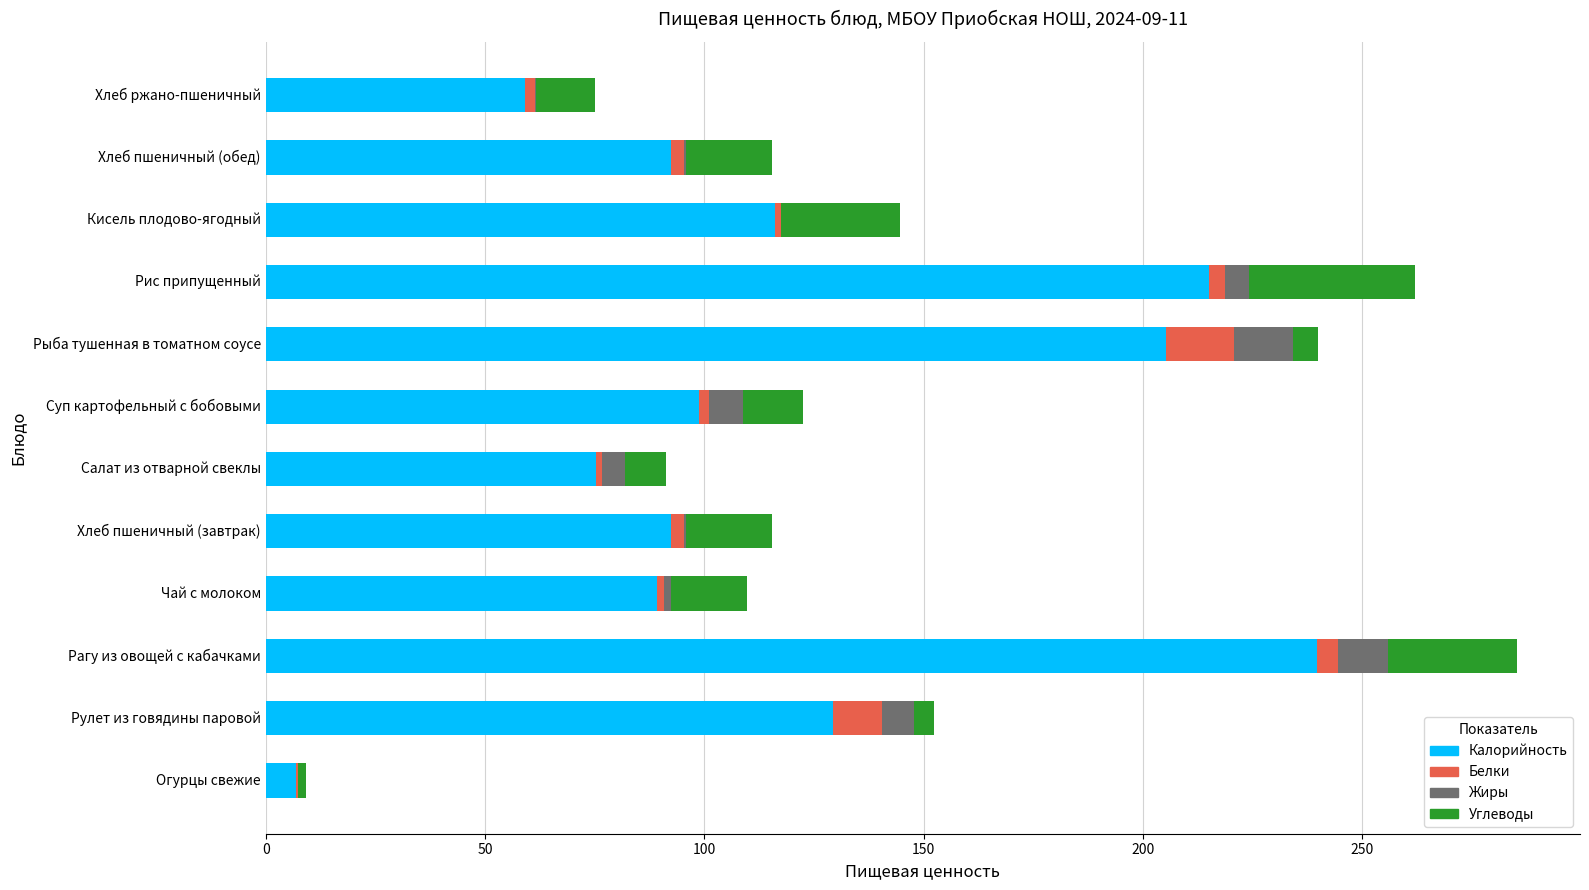

Is it true that Калорийность equals 96.1 at Хлеб ржано-пшеничный?

False